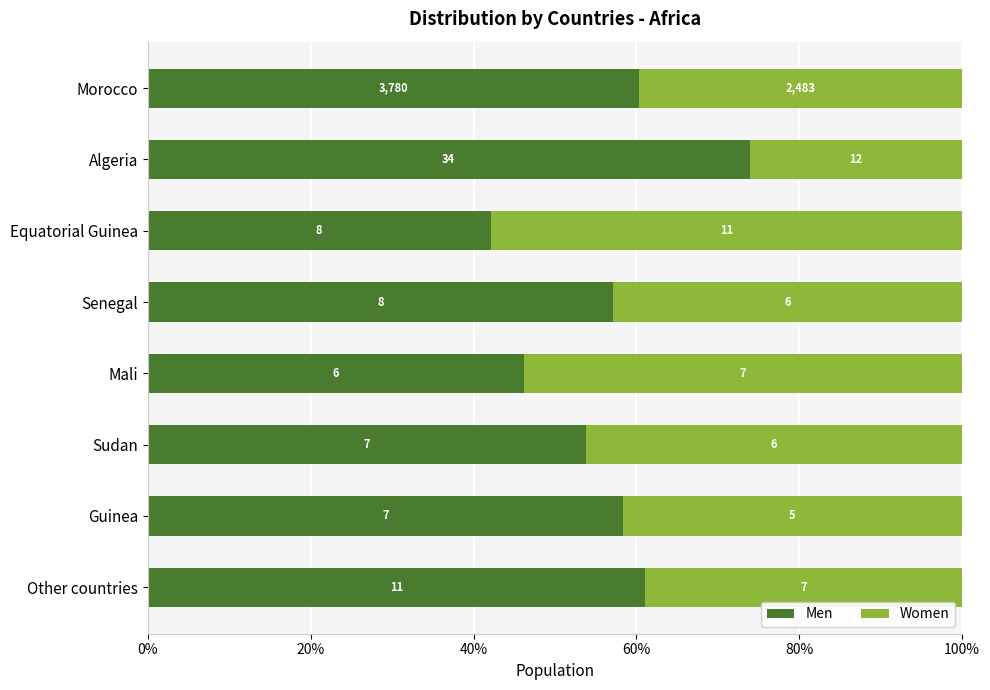

What position from the left is Guinea?

7